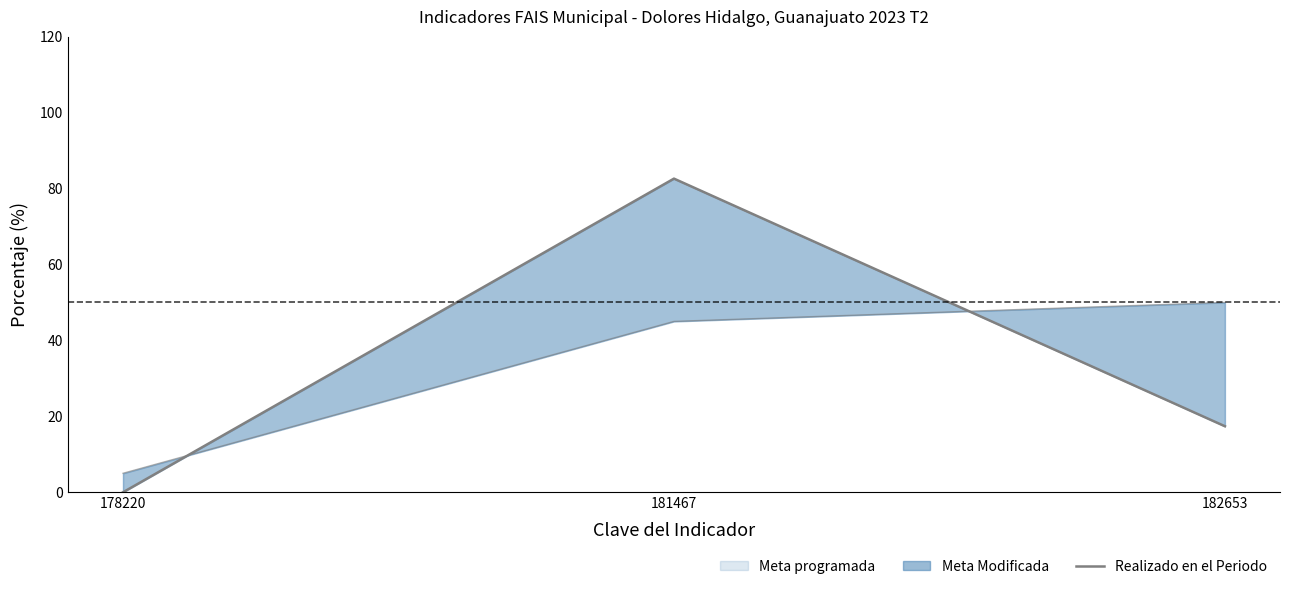

List the labels in order of value, smallest first.

178220, 182653, 181467